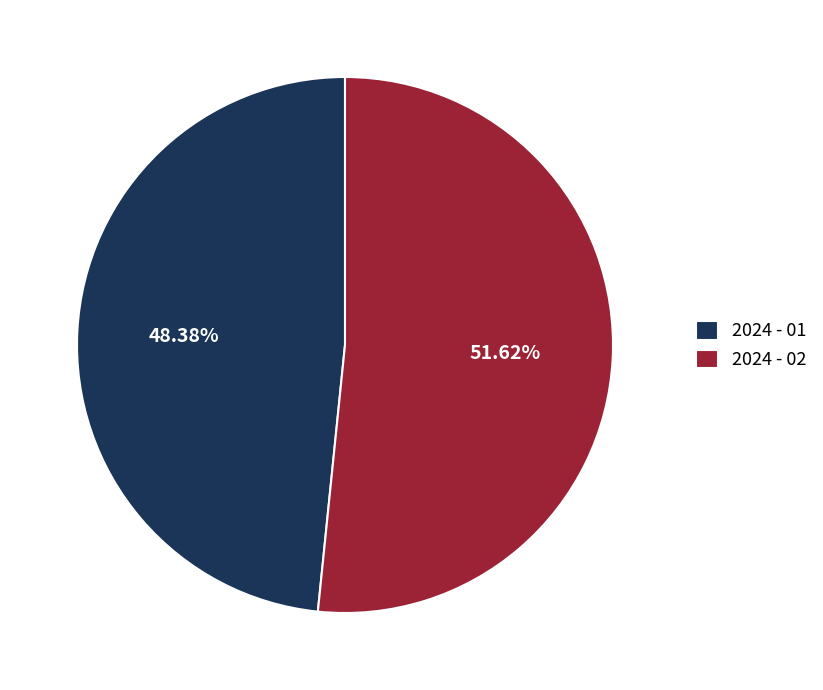

Approximately how many times larger is the value at 2024 - 02 compared to 2024 - 01?

1.1